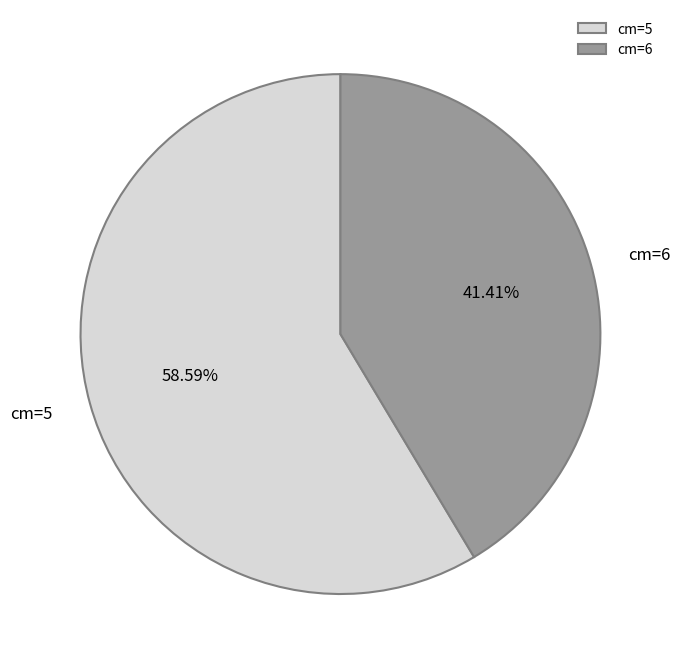

How many segments does this pie chart have?

2